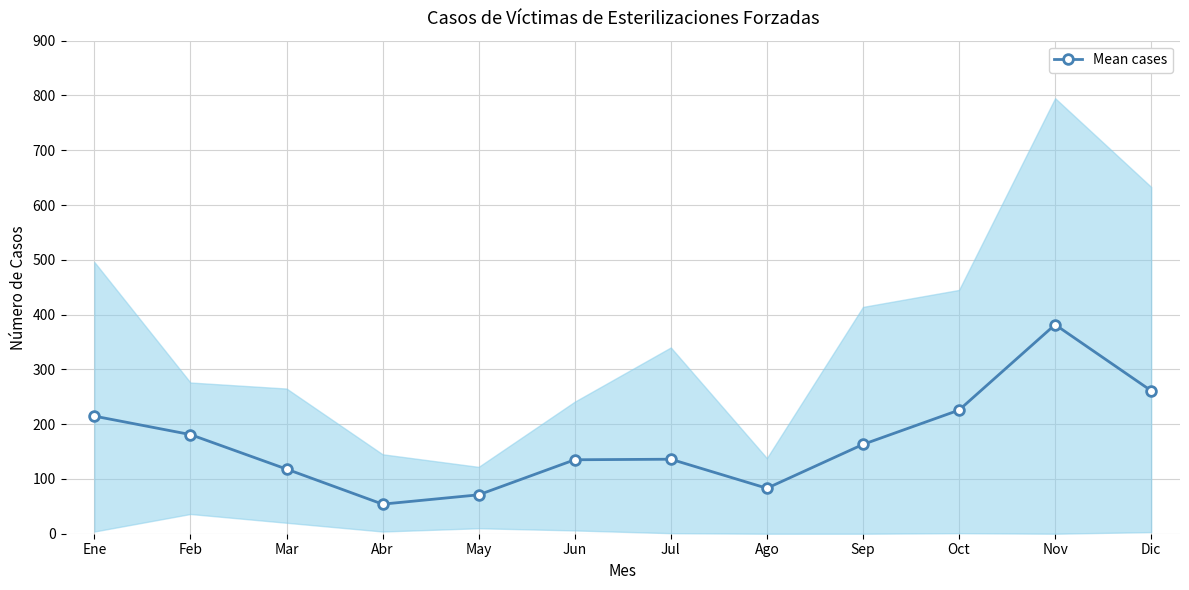

Which label corresponds to the largest value in the chart?

Nov